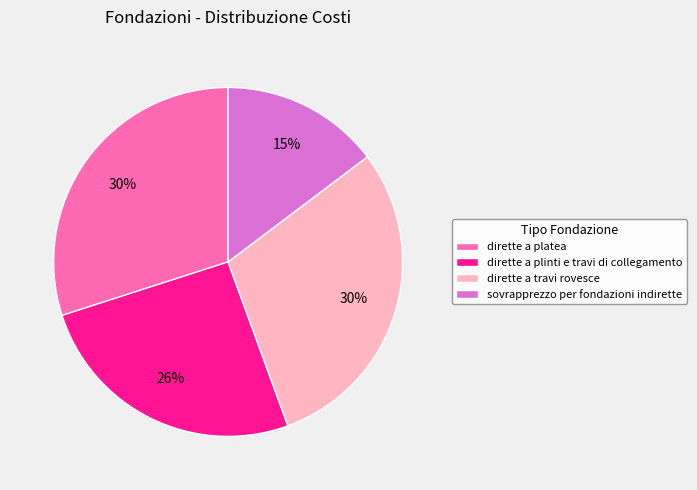

Is there any slice that represents more than half of the pie?

No